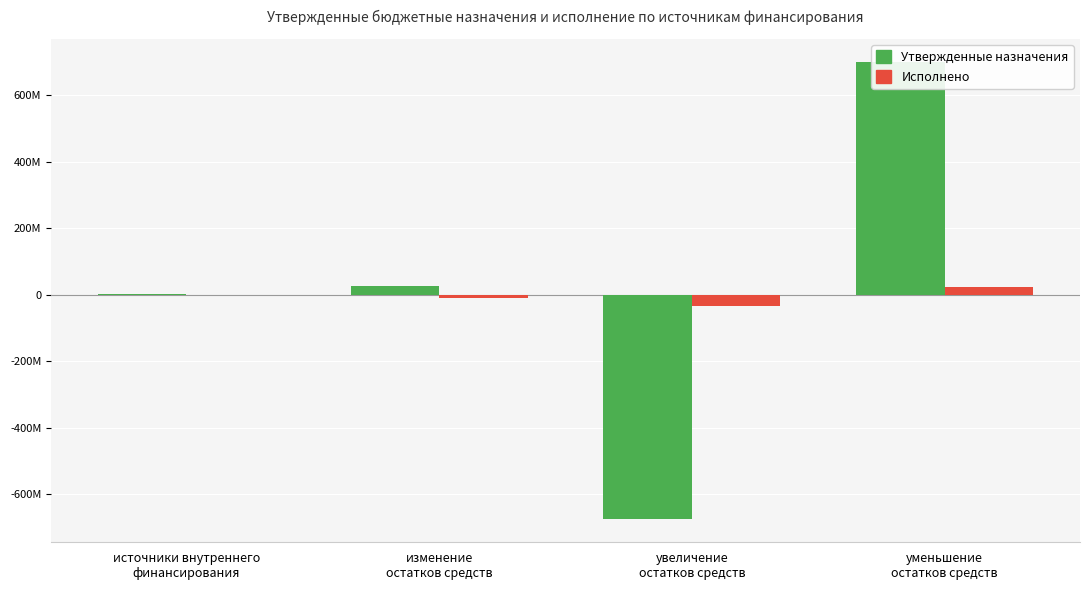

Which series has the widest spread of values?

Утвержденные назначения